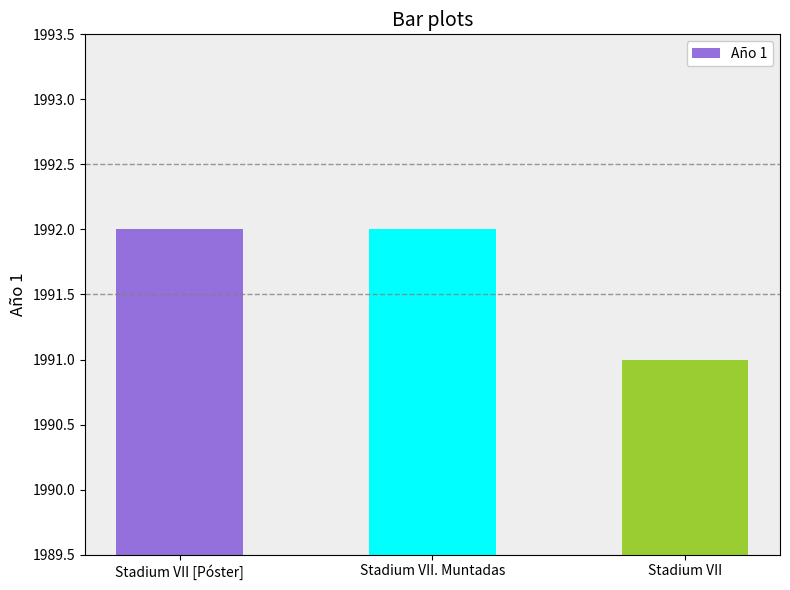

What is the approximate value at Stadium VII?

1991